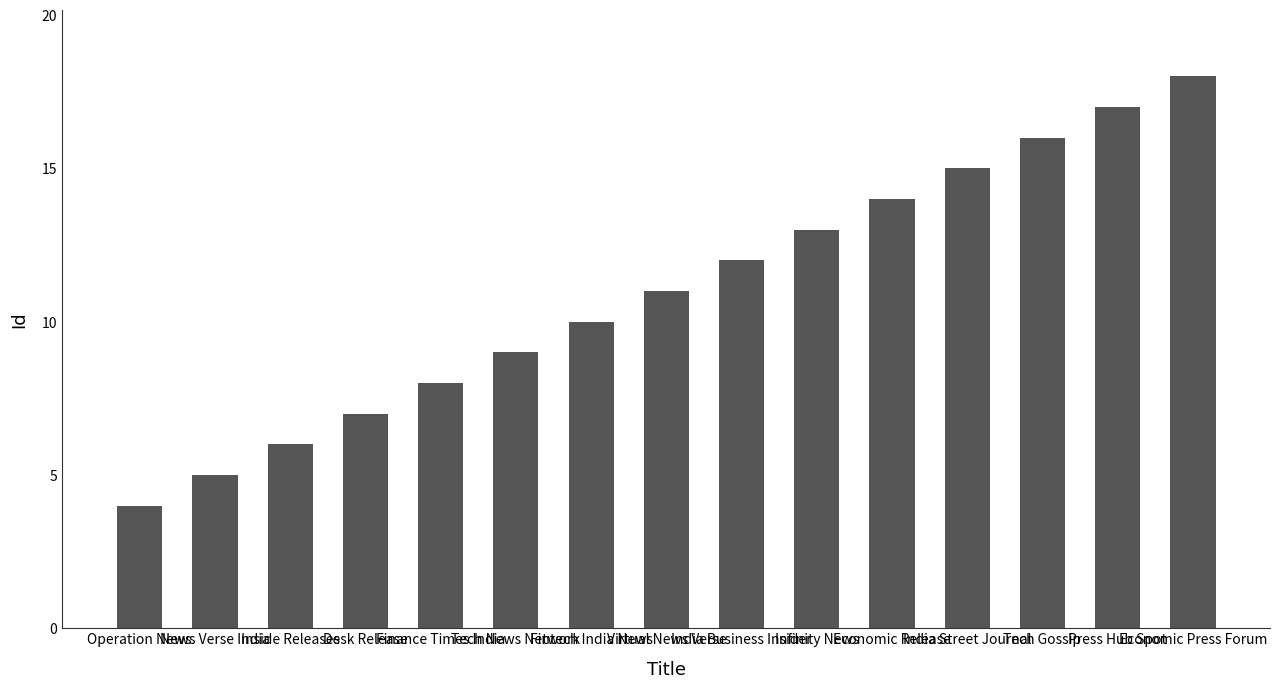

Reading left to right, transcribe all the data shown in this chart.

Operation News=4	News Verse India=5	Inside Releases=6	Desk Release=7	Finance Times India=8	Tech News Network=9	Fintech India News=10	Virtual News Verse=11	India Business Insider=12	Infinity News=13	Economic Release=14	India Street Journal=15	Tech Gossip=16	Press Hub Spot=17	Economic Press Forum=18